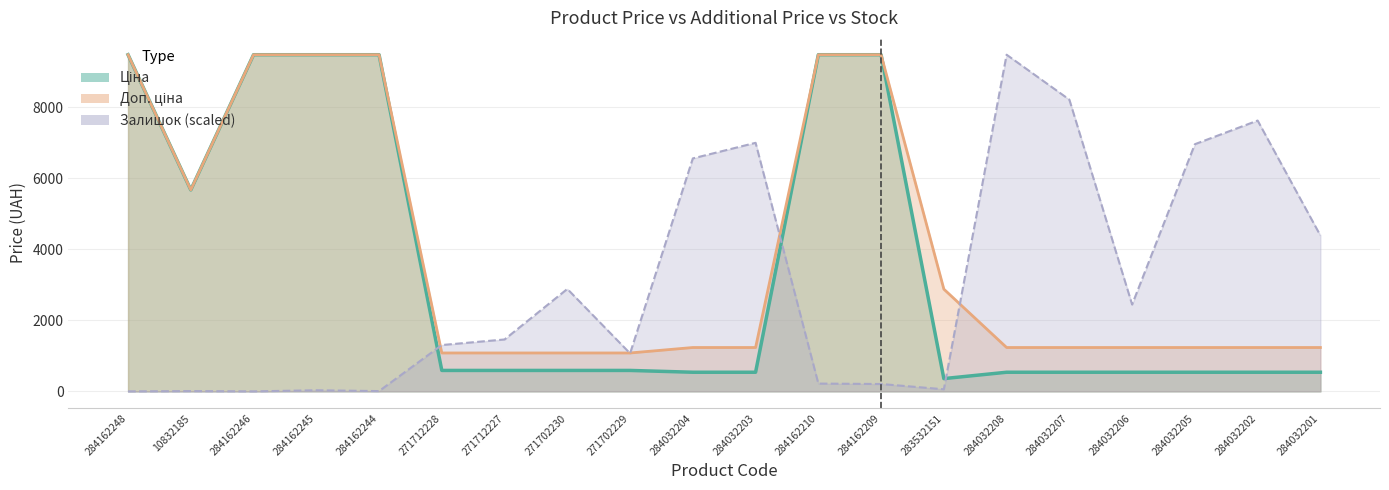

Rank the series at 283532151 from lowest to highest value.

Залишок, Ціна, Доп. ціна